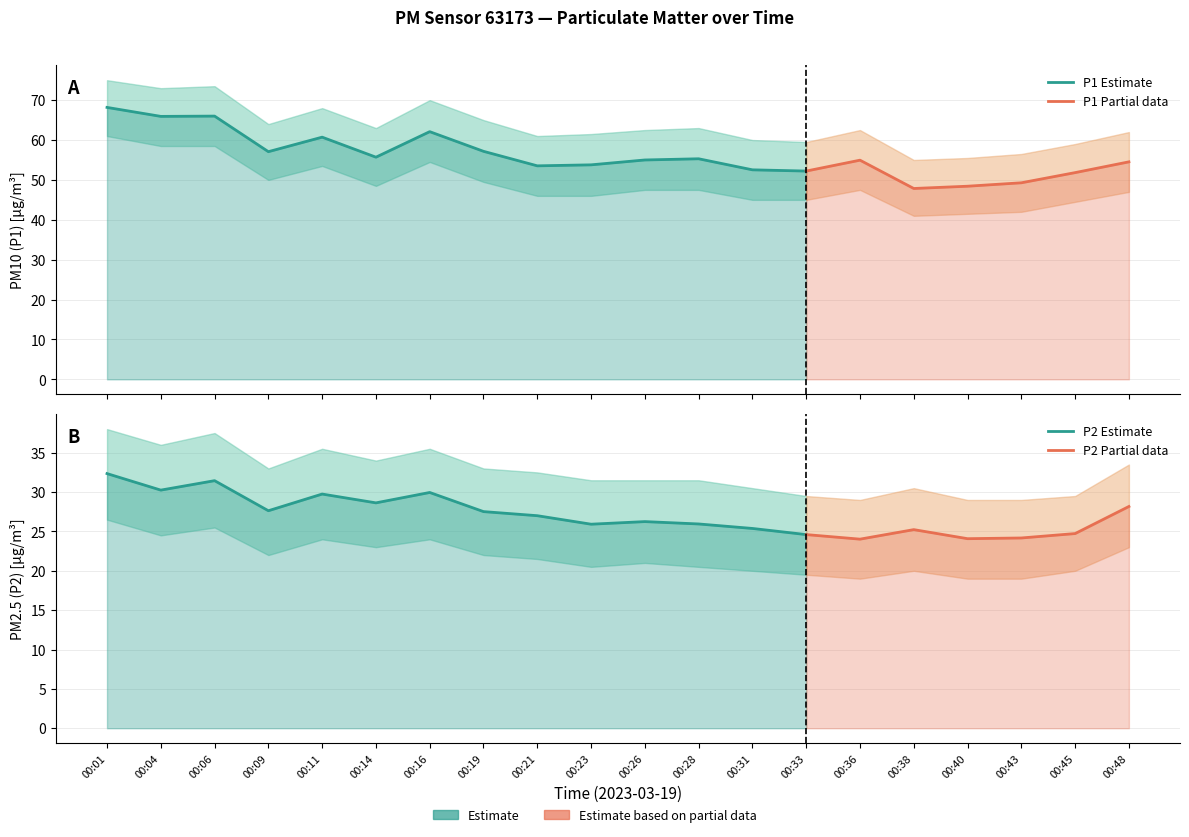

True or false: P1 and P2 cross at least once.

False